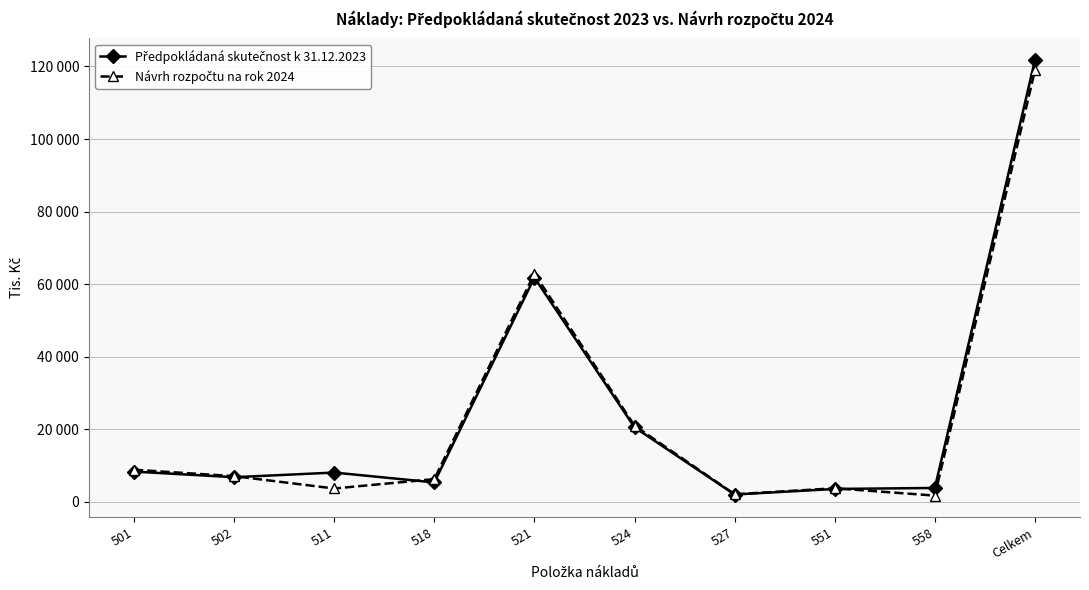

Does the chart have visible grid lines?

Yes